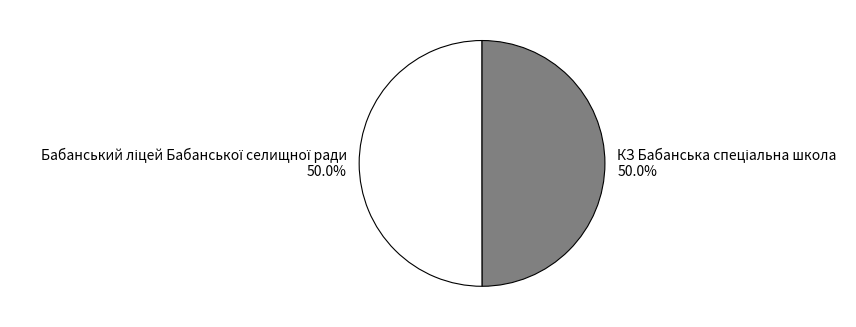

What percentage is the Бабанський ліцей Бабанської селищної ради slice, to the nearest percent?

50%